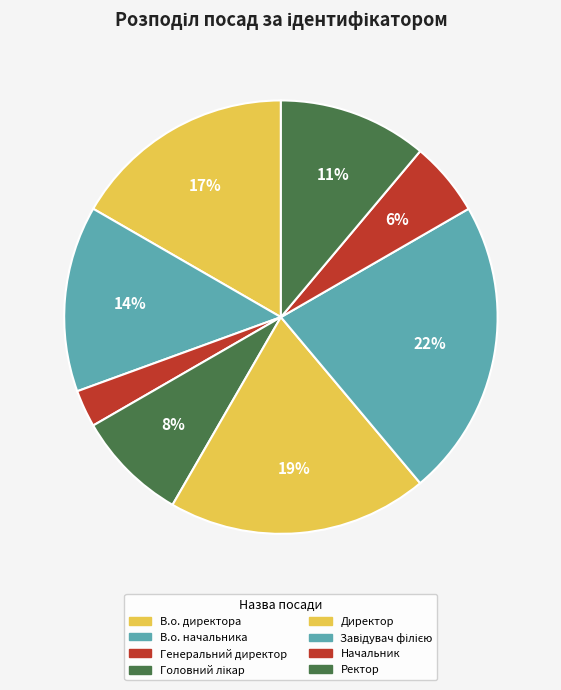

Which slice is the largest?

Завідувач філією